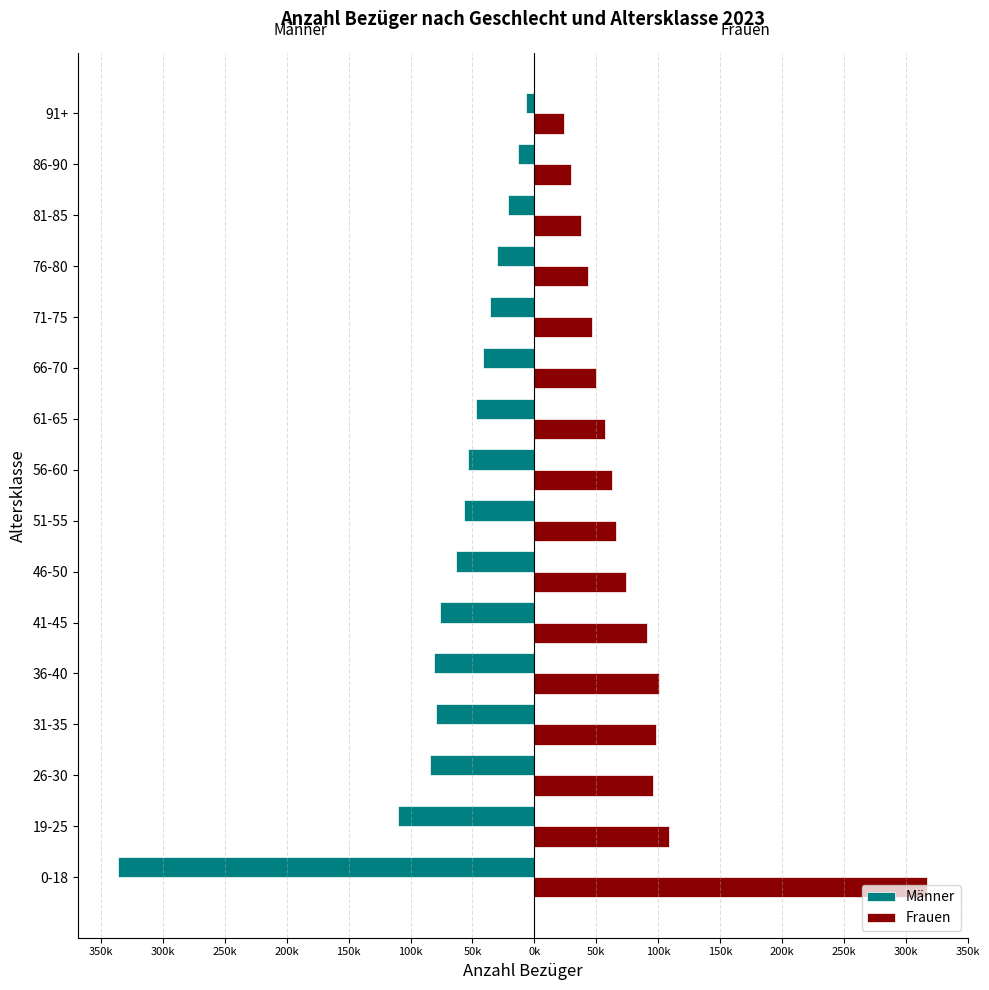

What are all the series names shown in the legend?

Männer, Frauen